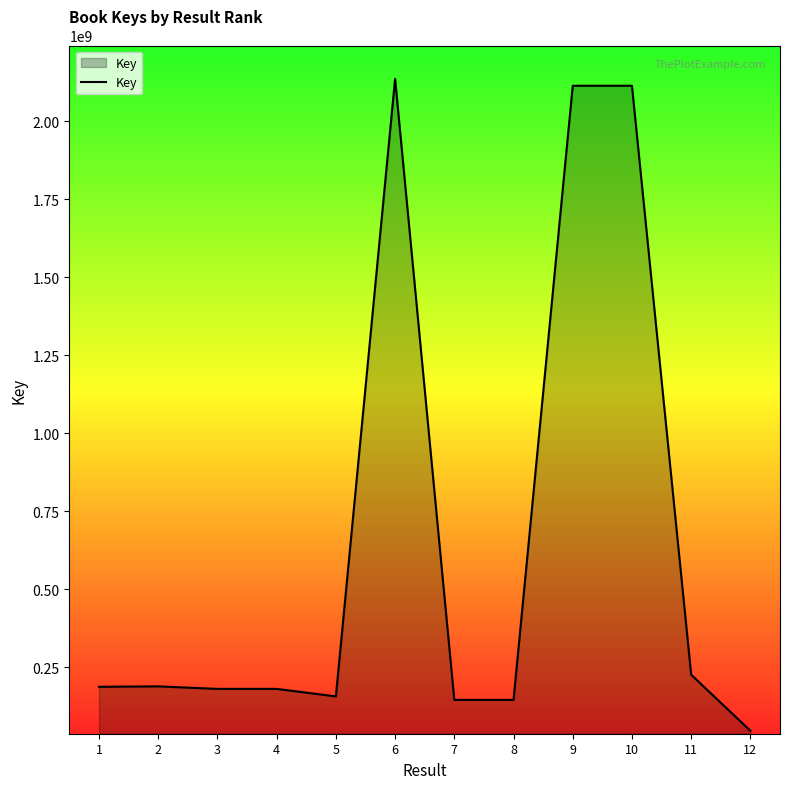

What is the change in value from 2 to 5?

-32165970